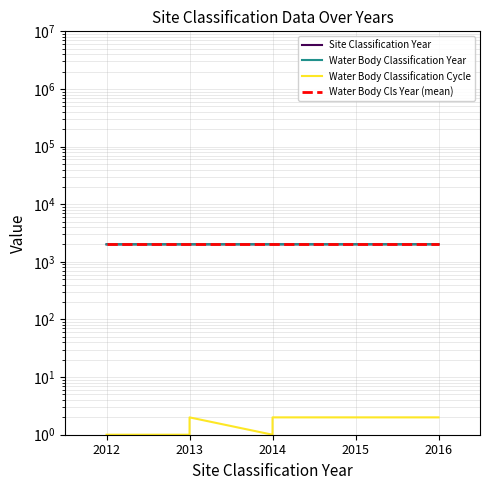

Which category has the highest value across all series?

2016